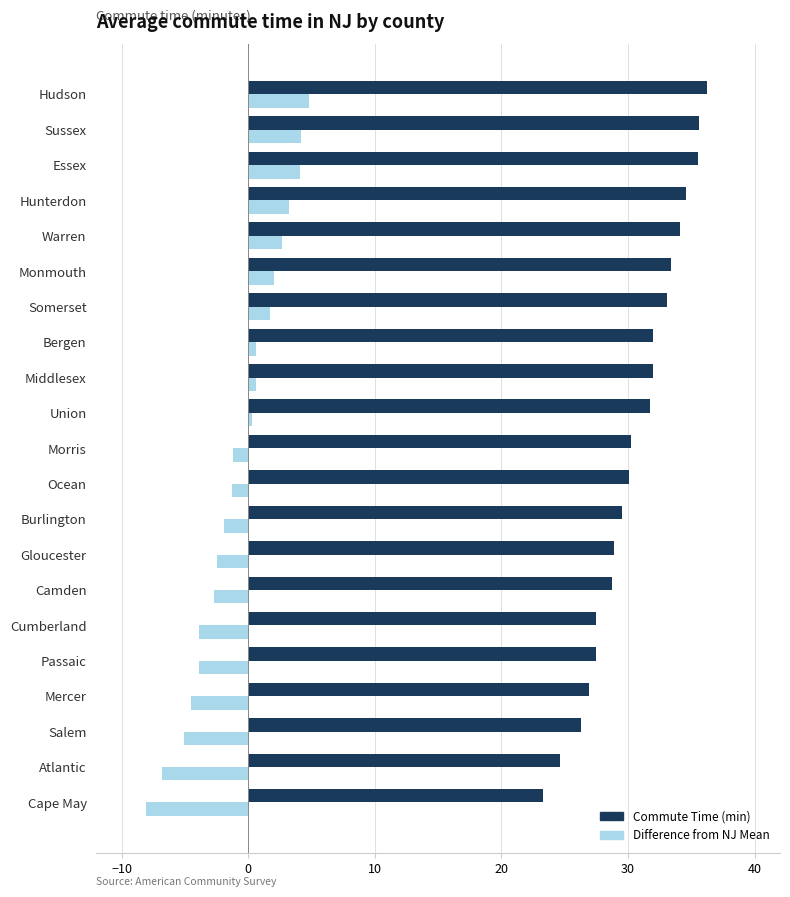

Is it true that Commute Time (min) equals 26.9 at Mercer?

True